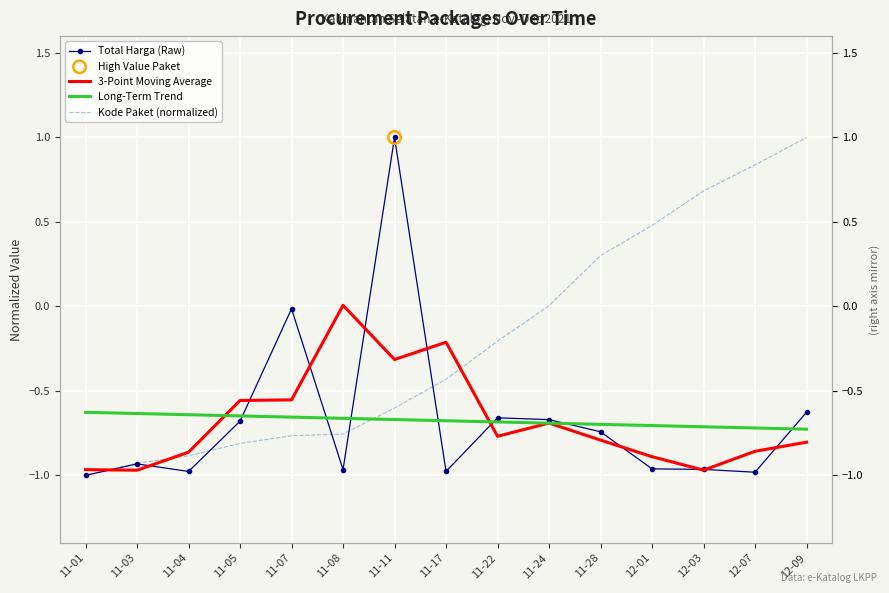

What are all the series names shown in the legend?

Total Harga (Raw), 3-Point Moving Average, Long-Term Trend, Kode Paket (normalized)